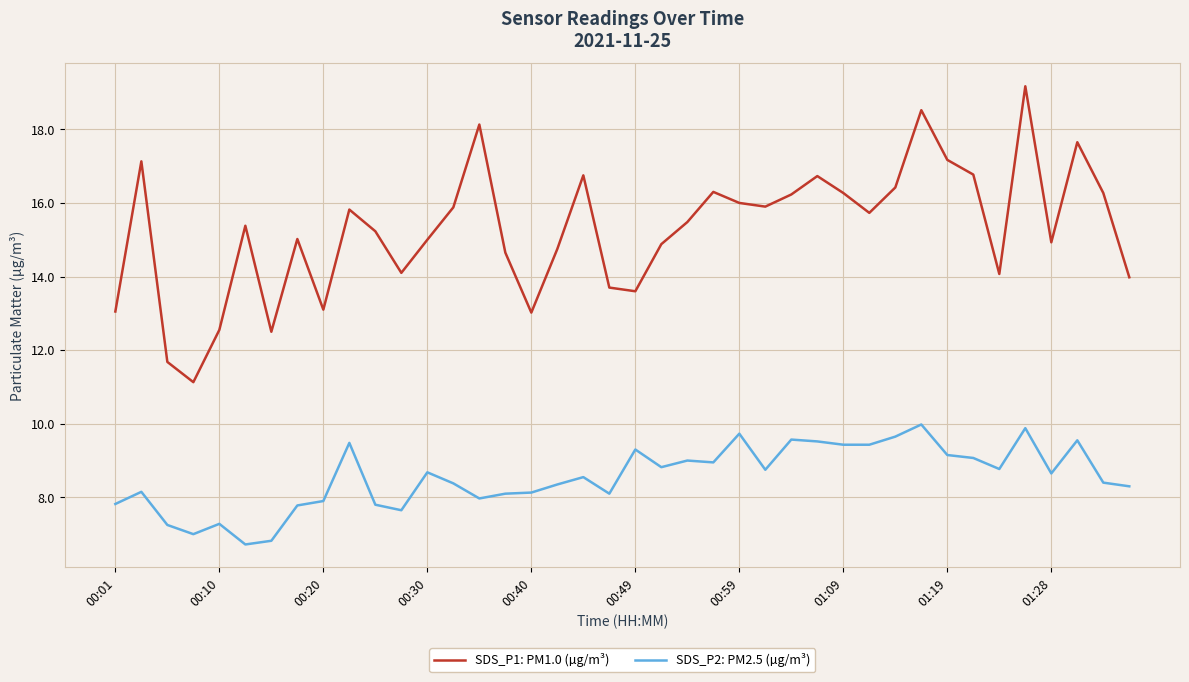

What is the minimum value shown in the chart?

6.7